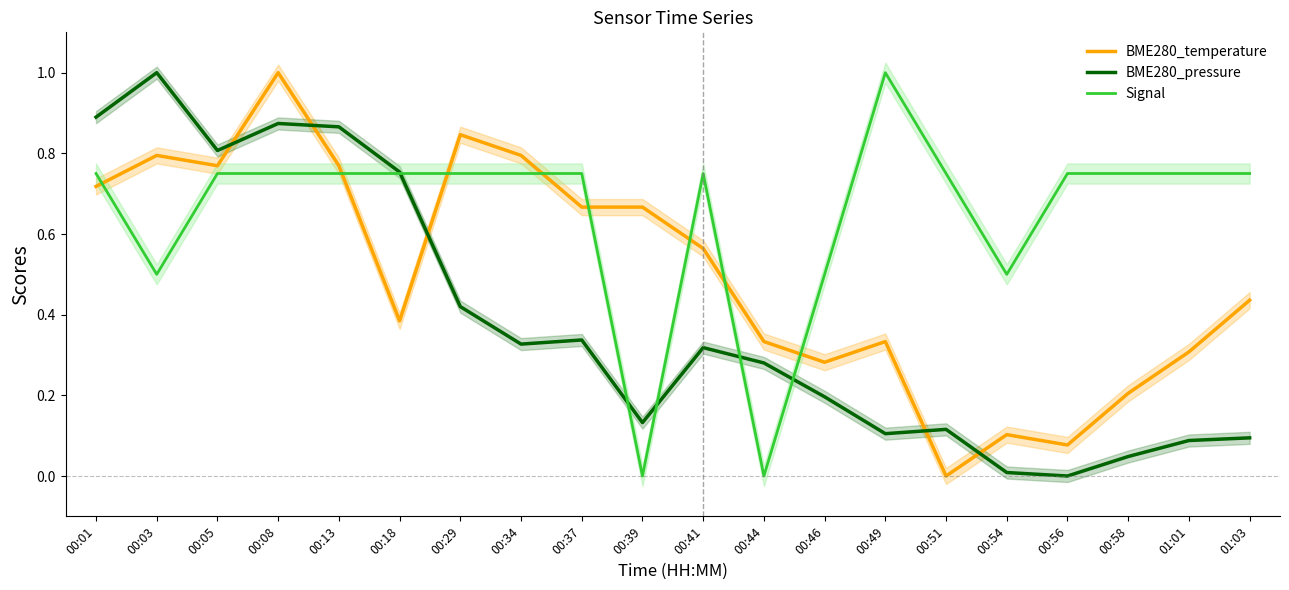

What is the spread (max minus min) of values at 00:58?

0.7